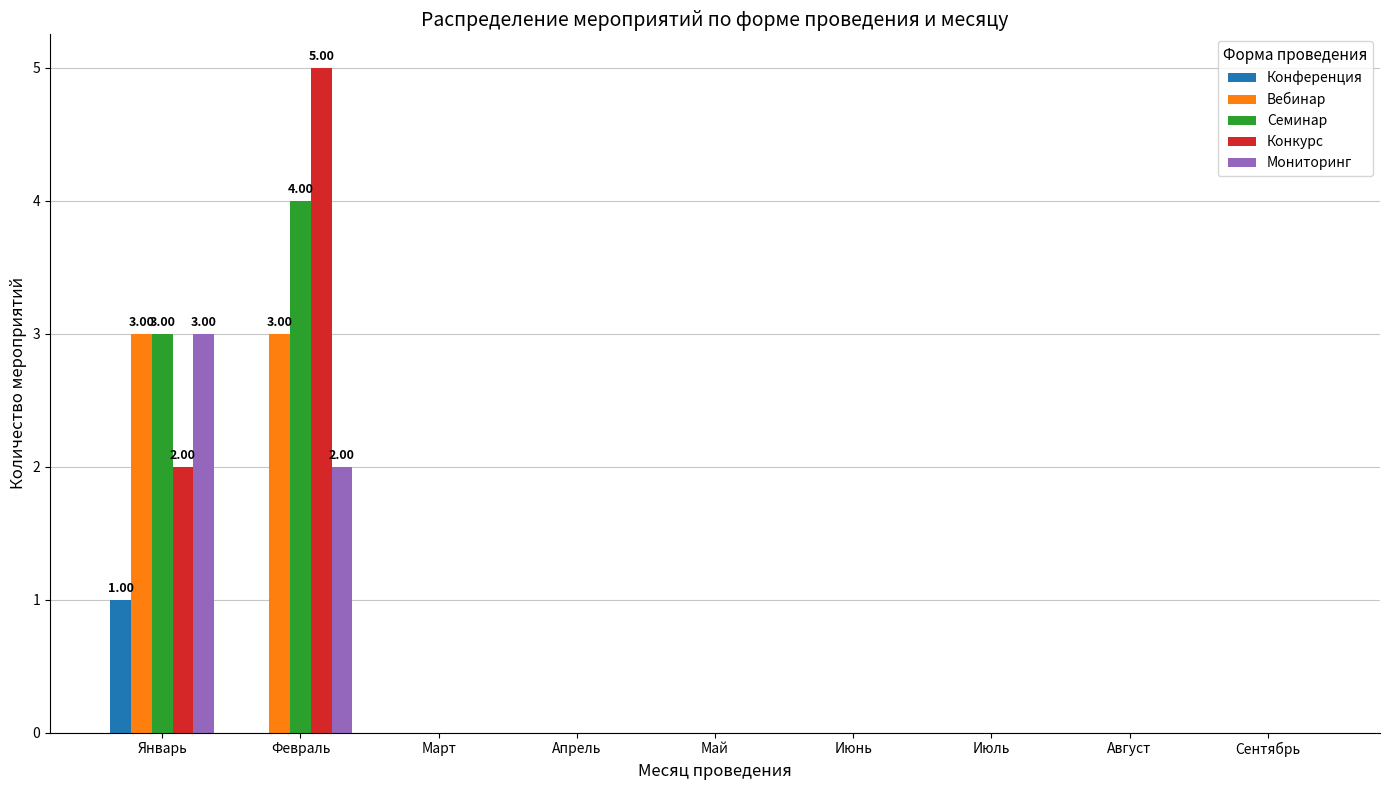

Which series has the widest spread of values?

Конкурс